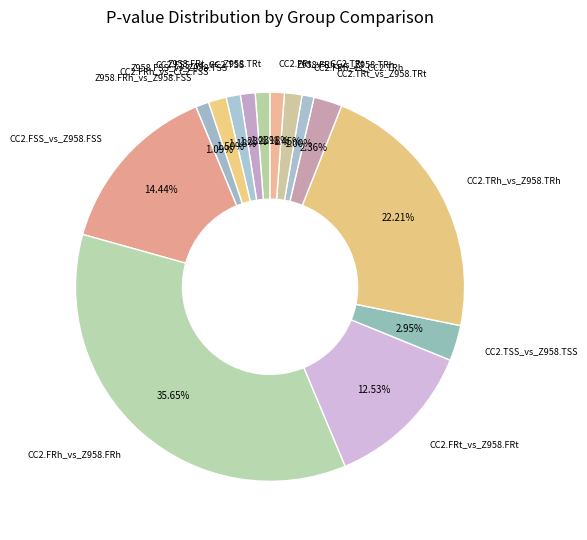

How many slices are in this pie chart?

14